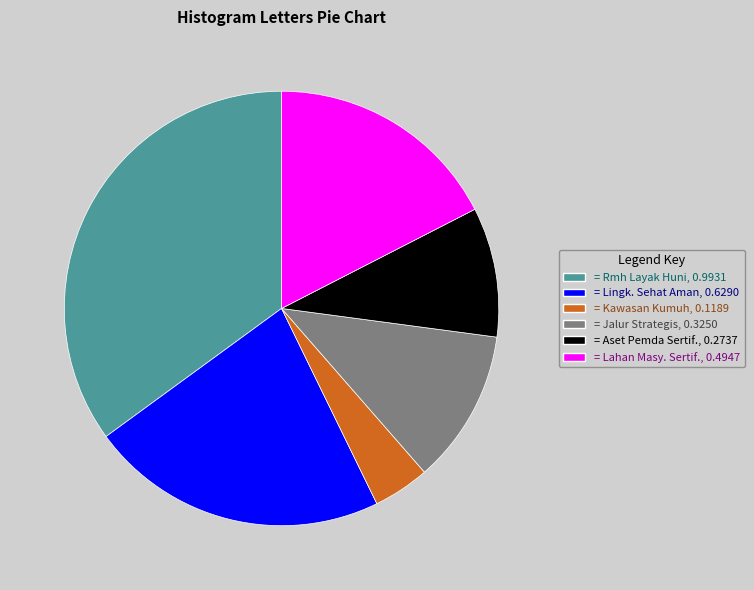

Is there a majority slice in this chart?

No